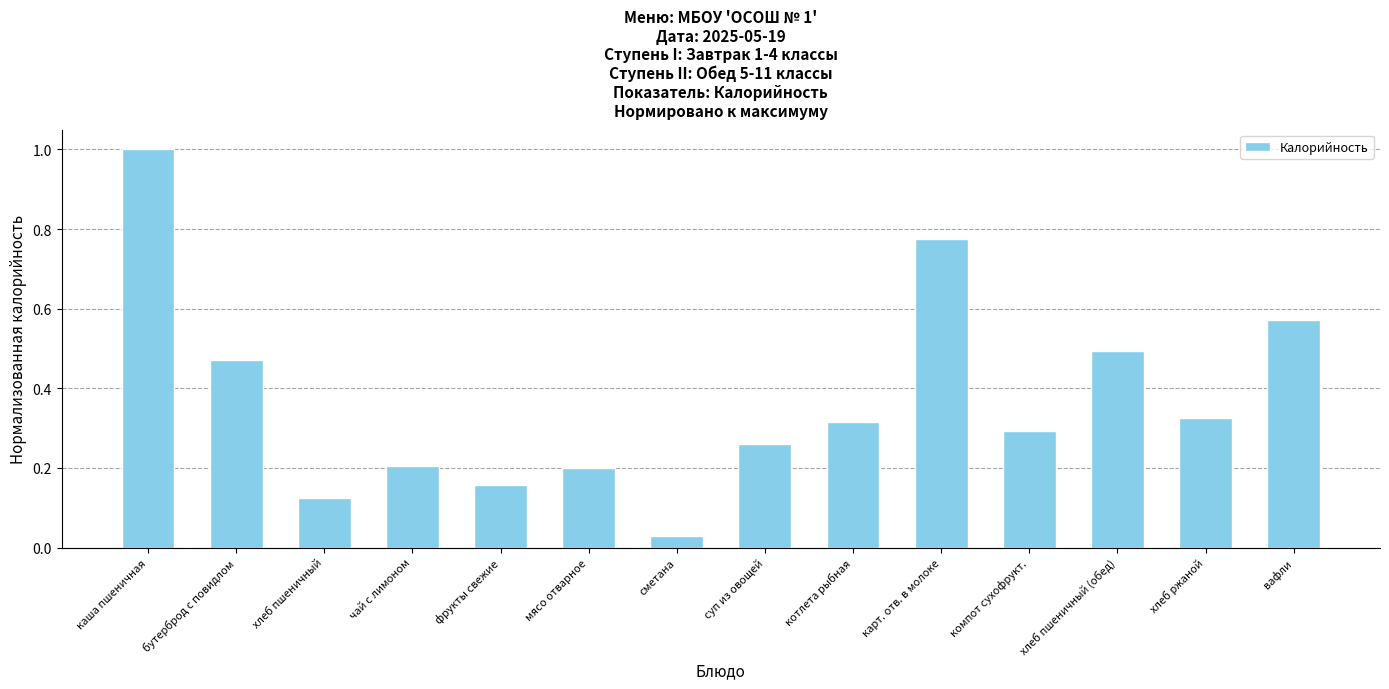

What is the label of the 9th bar from the left?

котлета рыбная